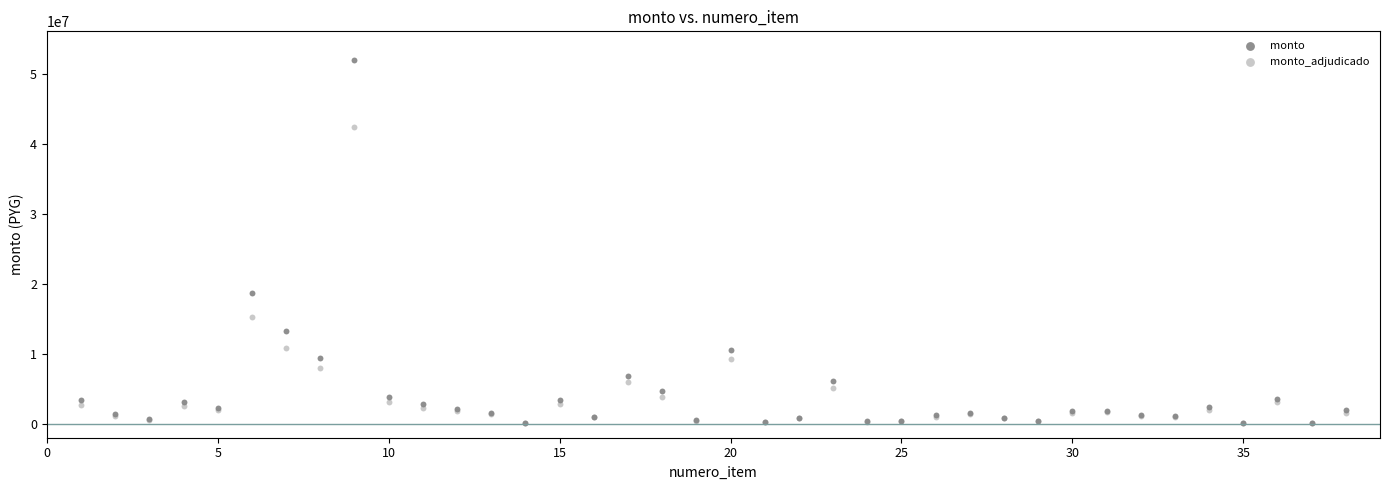

Which series contains the highest Y value?

monto